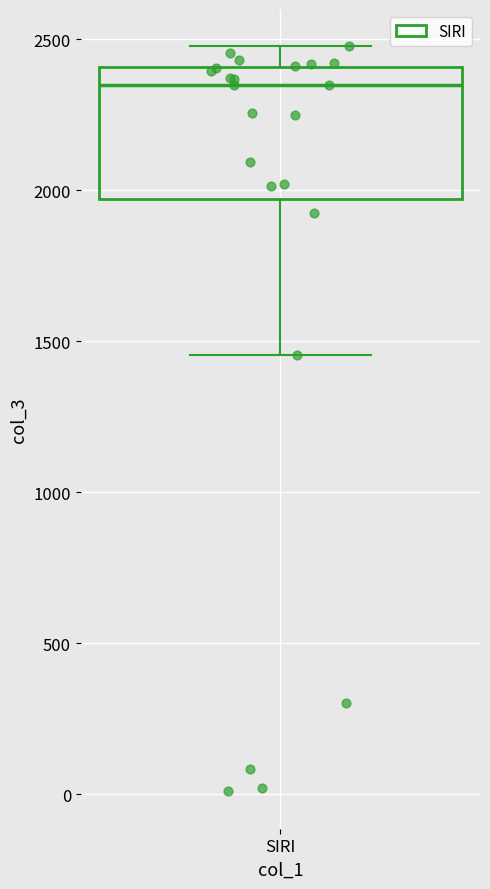

Transcribe this box plot: give where the median line is, the range the box spans, and where the two whiskers end, as read against the y-axis. The values are not printed on the chart, so give them approximately, as read against the axis.

median 2350, box 1950 to 2400, whiskers 1450 to 2500